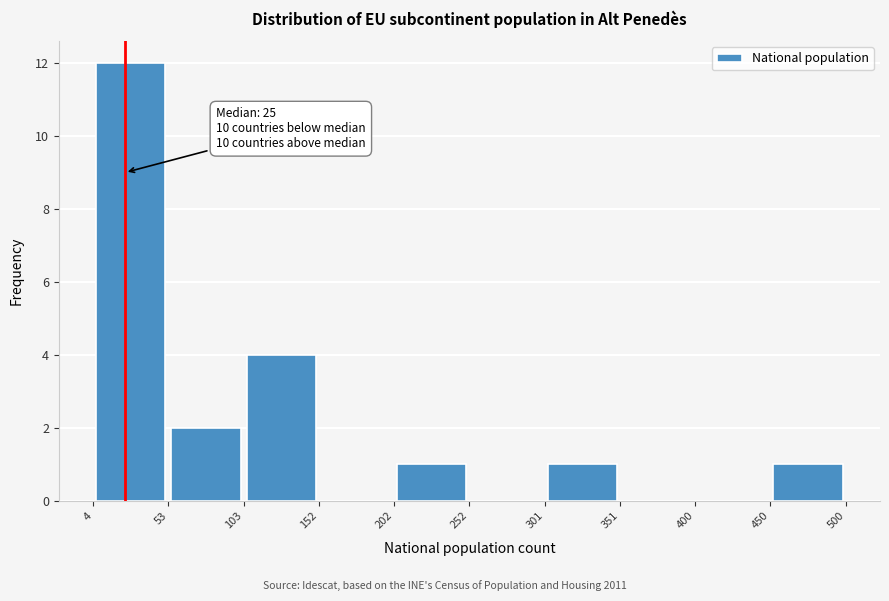

Which range on the x-axis has the tallest bar?

4 to 53